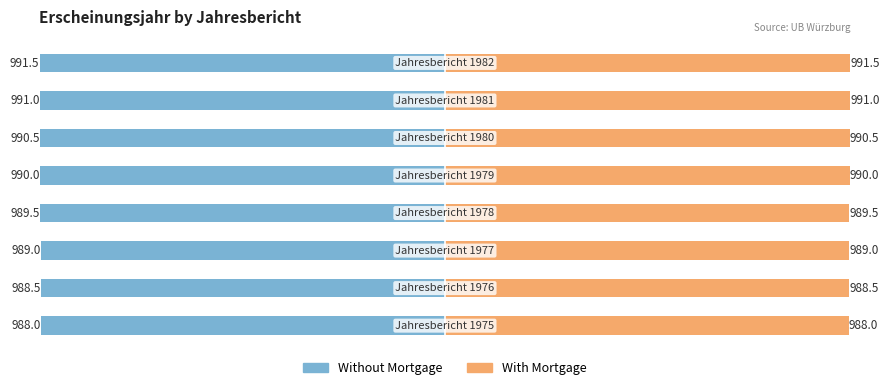

List the series in order of their peak value, lowest first.

Without Mortgage, With Mortgage